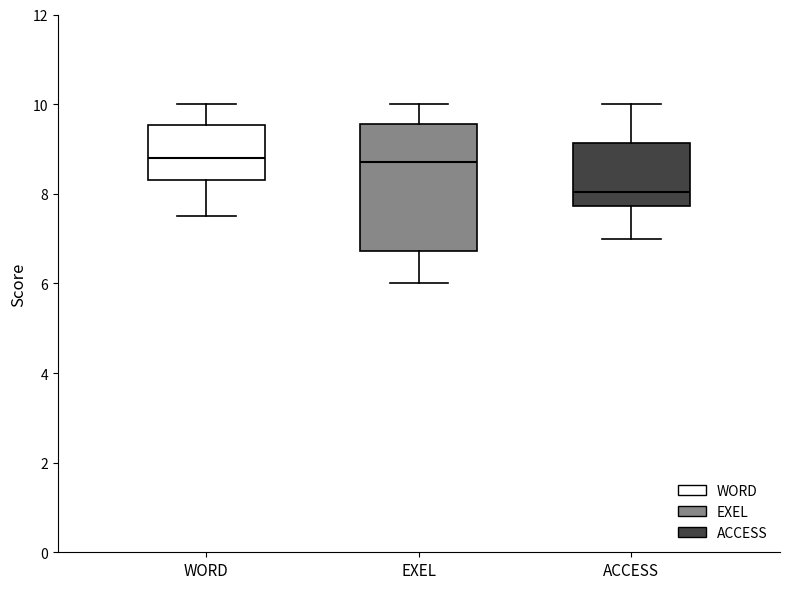

Reading left to right, read every box against the y-axis: the position of its median line, the range the box covers, and the ends of its whiskers. The values are not printed on the chart, so give them approximately, as read against the axis.

WORD: median 8.8, box 8.4 to 9.6, whiskers 7.6 to 10.0
EXEL: median 8.8, box 6.8 to 9.6, whiskers 6.0 to 10.0
ACCESS: median 8.0, box 7.8 to 9.2, whiskers 7.0 to 10.0